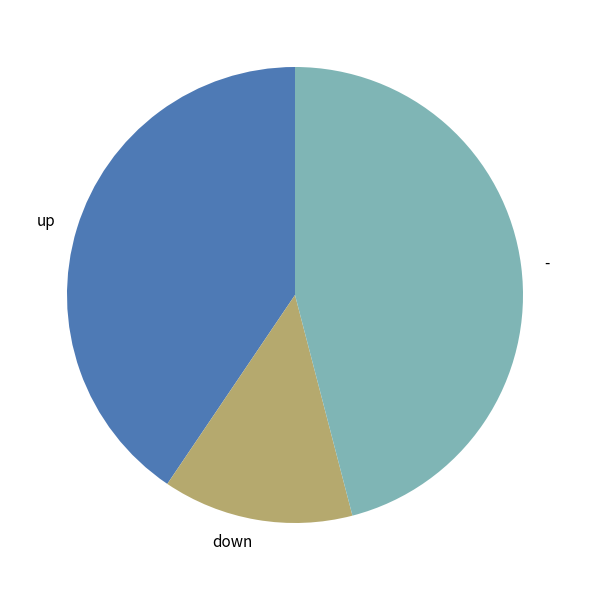

How many segments does this pie chart have?

3